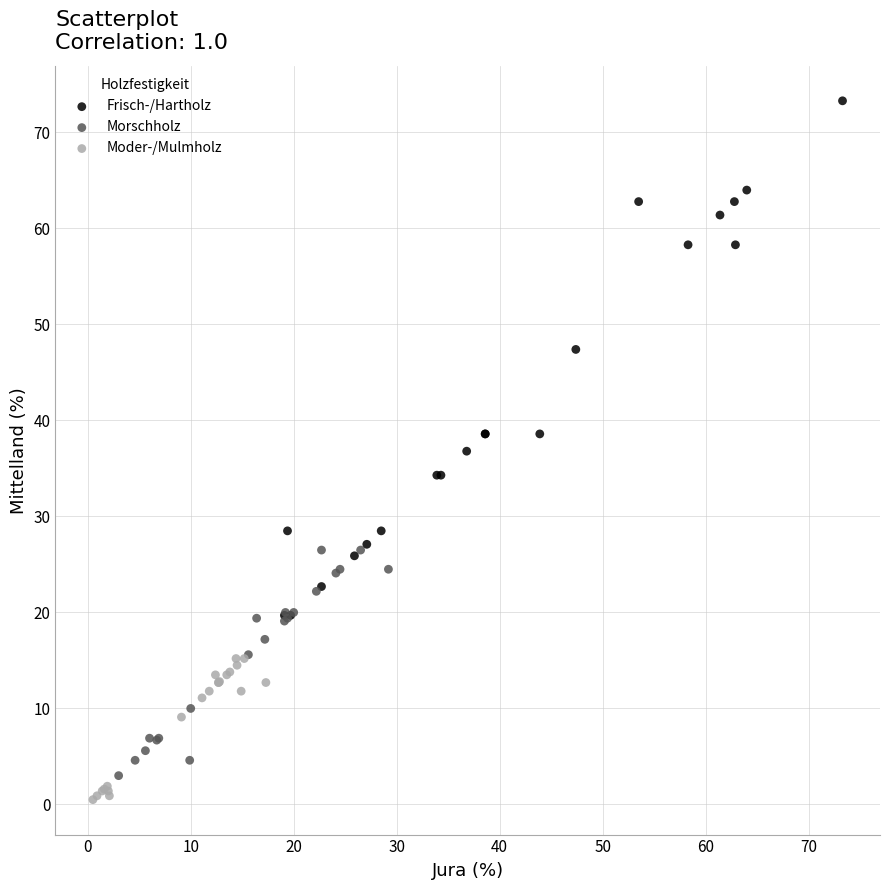

What are all the series names shown in the legend?

Frisch-/Hartholz, Morschholz, Moder-/Mulmholz